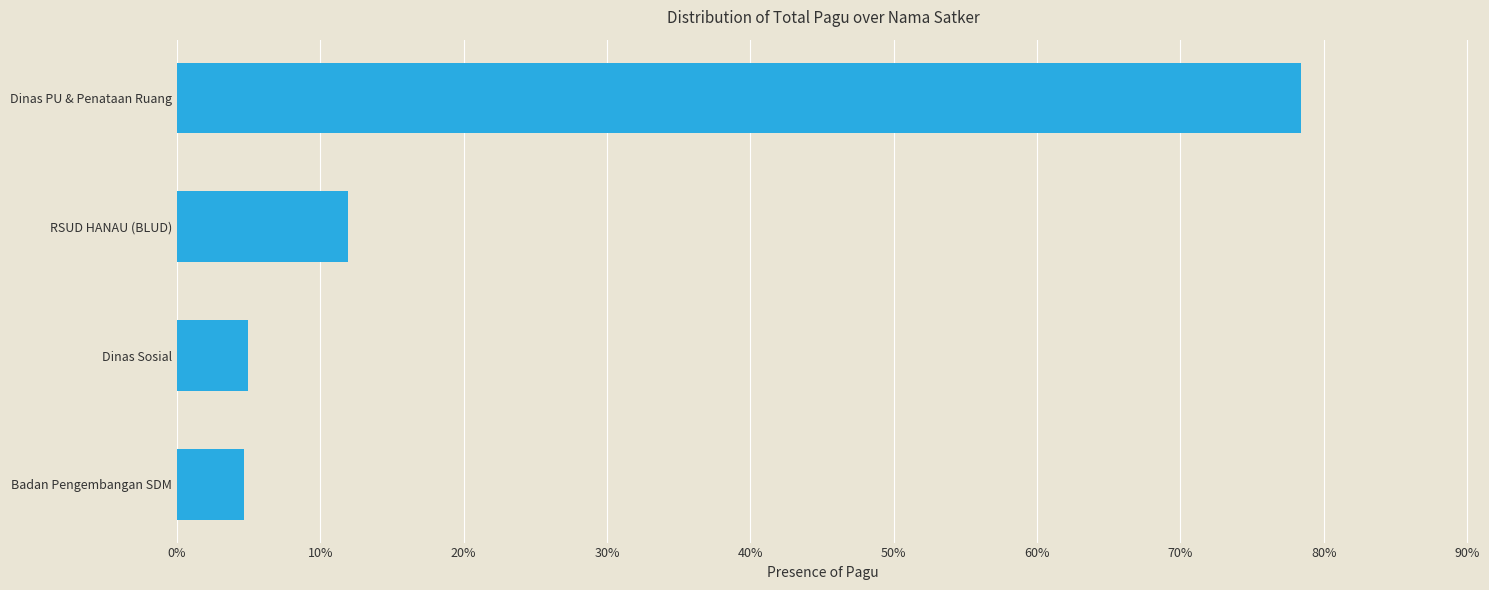

How many data points does each series have?

4